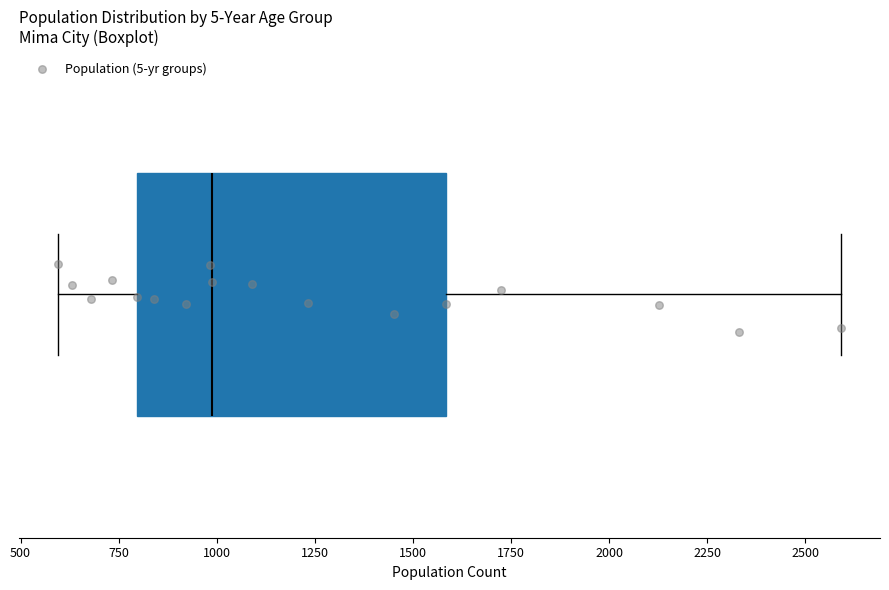

Where does the left whisker of the box end on the x-axis? The values are not printed on the chart, so give them approximately, as read against the axis.

600